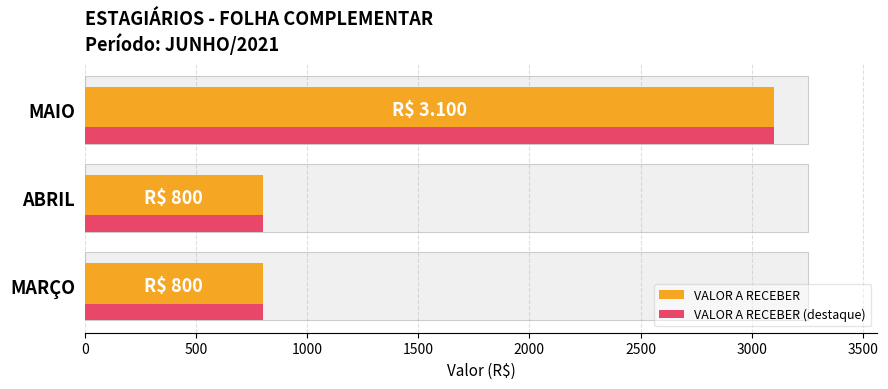

What is the minimum value shown in the chart?

800